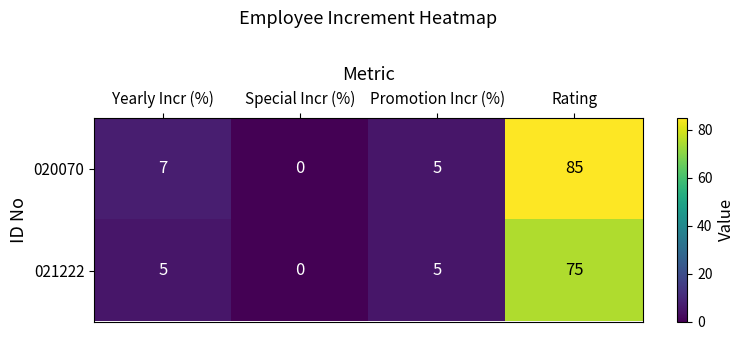

List the series in order of their overall mean, highest first.

020070, 021222